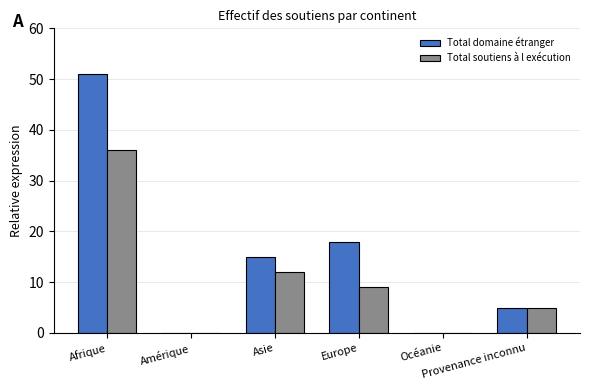

Reading right to left, what are all the values shown in this chart?

Total domaine étranger: 5	0	18	15	0	51
Total soutiens à l exécution: 5	0	9	12	0	36